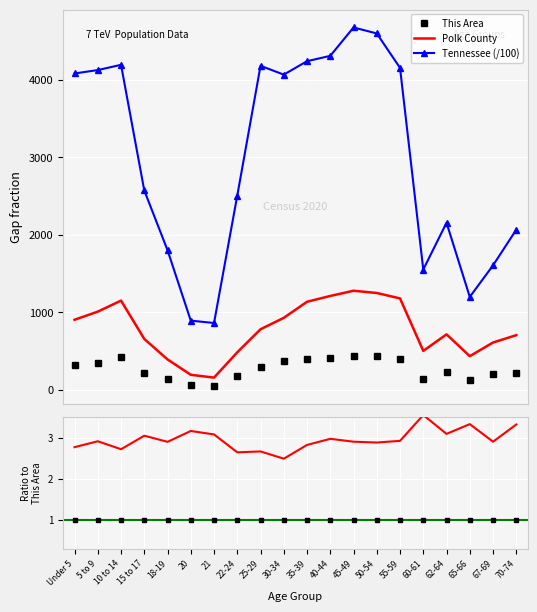

Rank the series by their average value, from highest to lowest.

Tennessee, Polk County, This Area